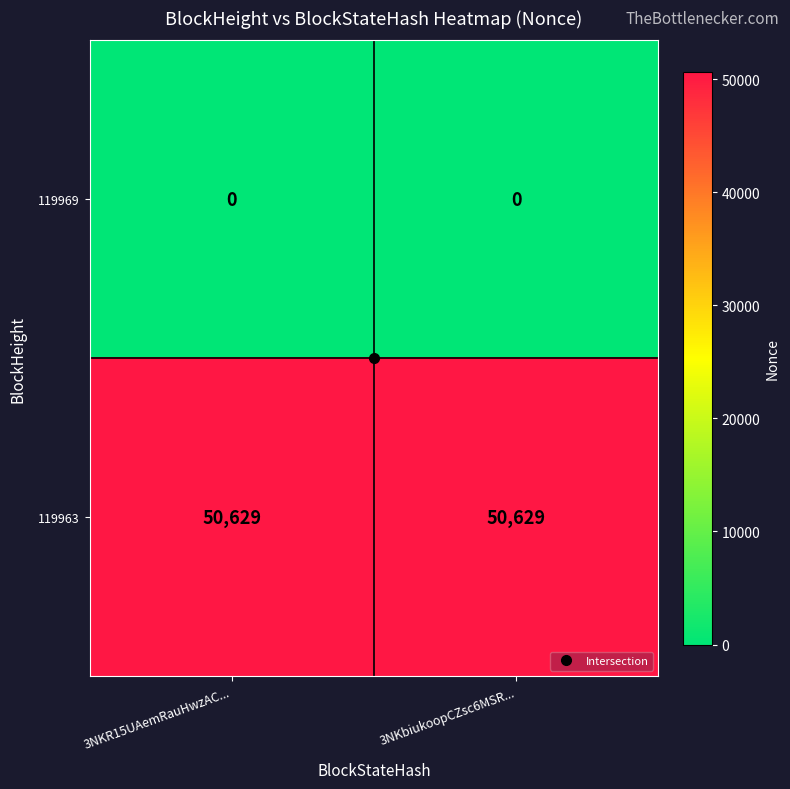

The value of 119963 at 3NKR15UAemRauHwzAC... is 77974. True or false?

False